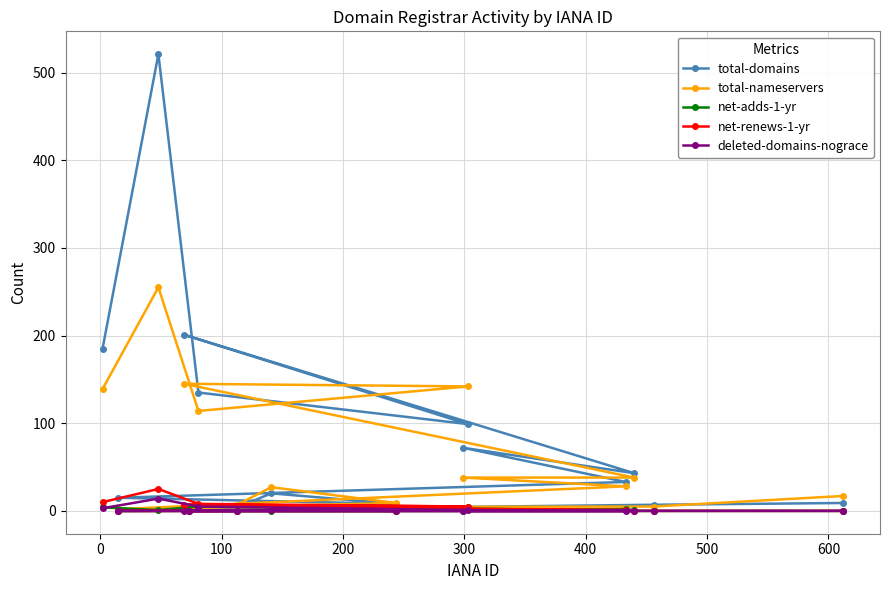

How many distinct data groups are displayed?

5